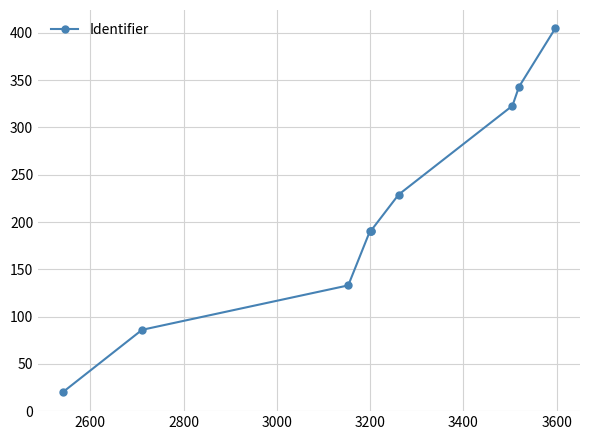

True or false: there are more than 2 points higher than both neighbors.

False